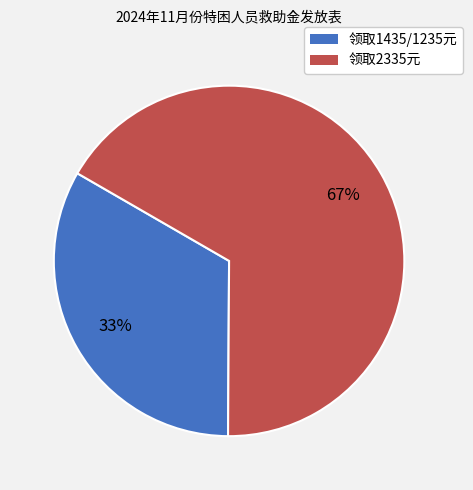

To the nearest percent, what is the difference between the largest and smallest slice percentages?

34%